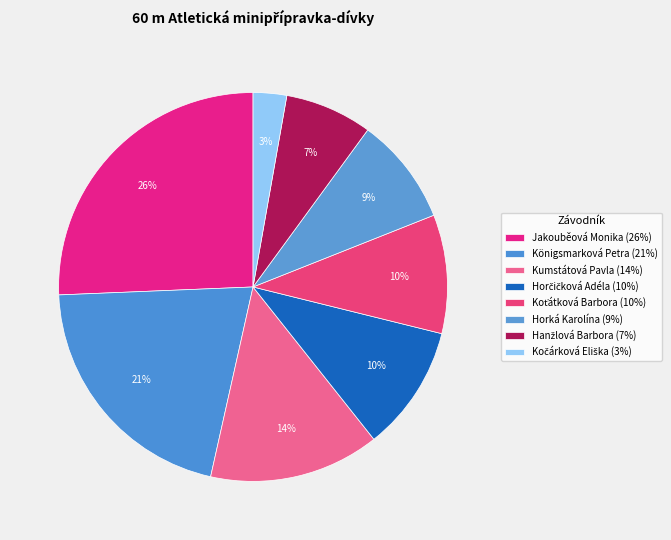

What portion of the pie excludes Kočárková Eliška?

97.2%